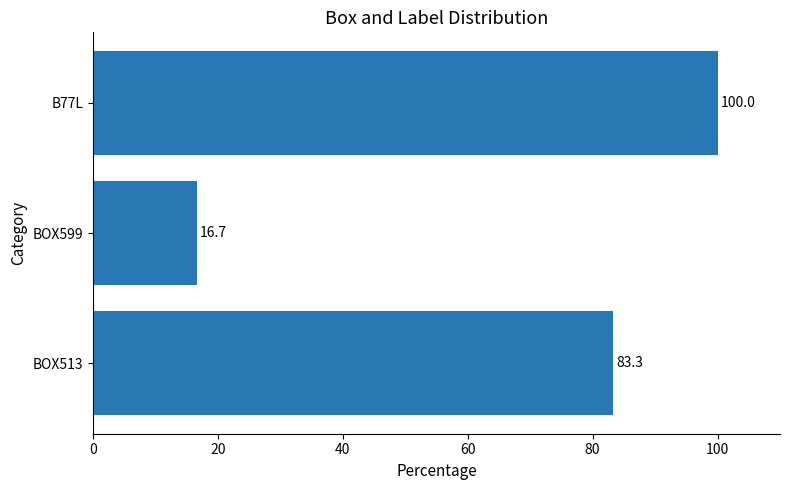

Which has a higher value, BOX513 or BOX599?

BOX513